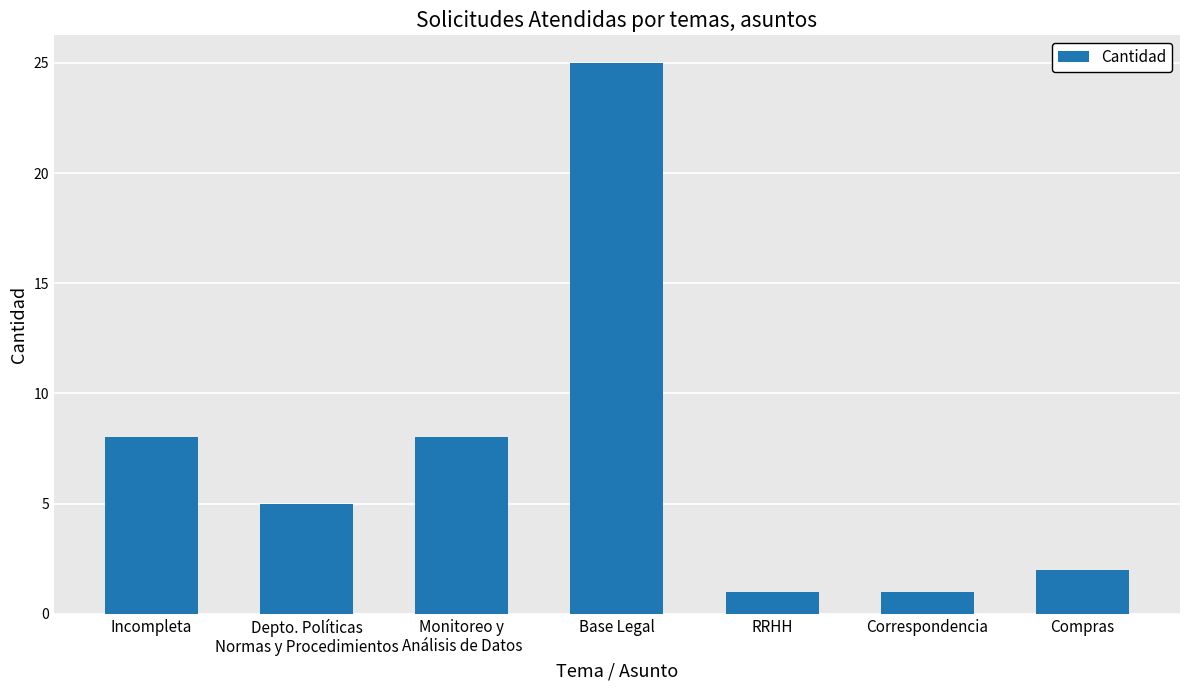

What is the greatest value displayed?

25